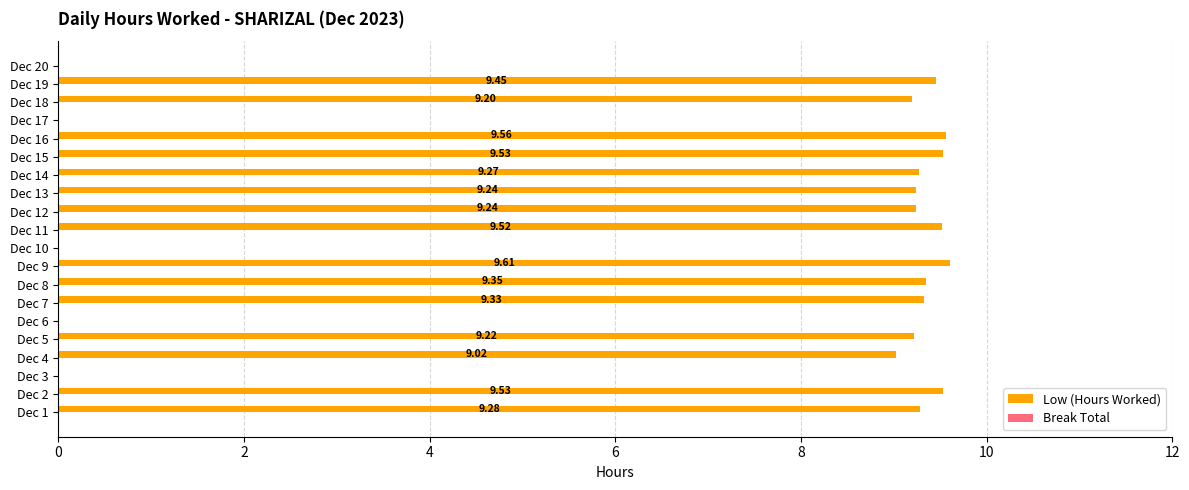

What is the change in value from Dec 2 to Dec 6?

-9.5